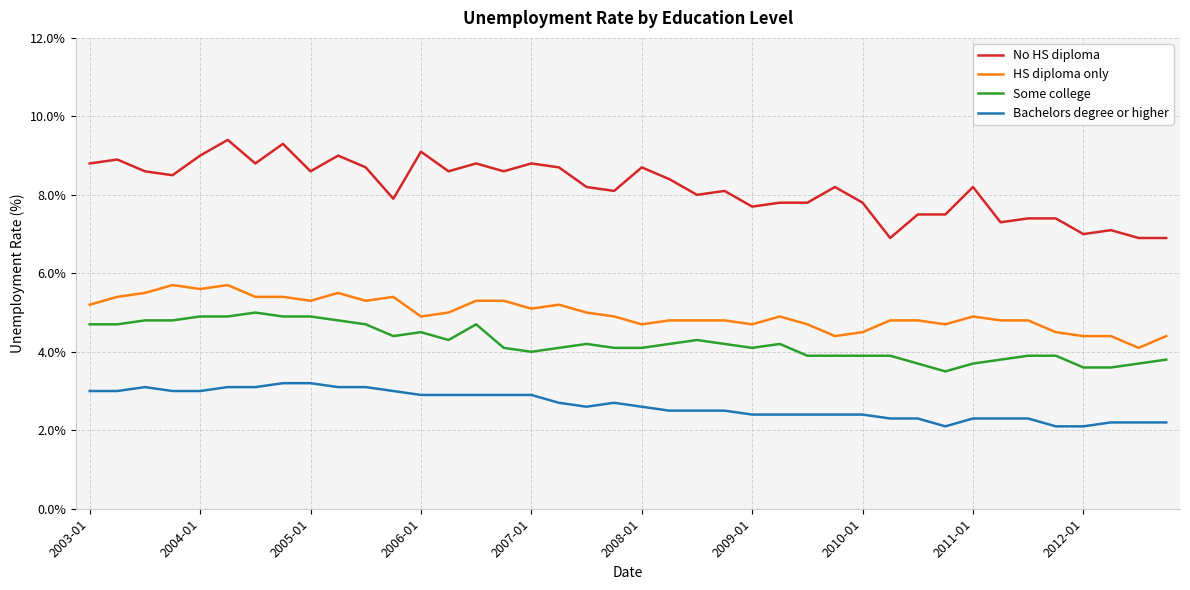

True or false: Bachelors degree or higher has more than 1 interior local peaks.

True